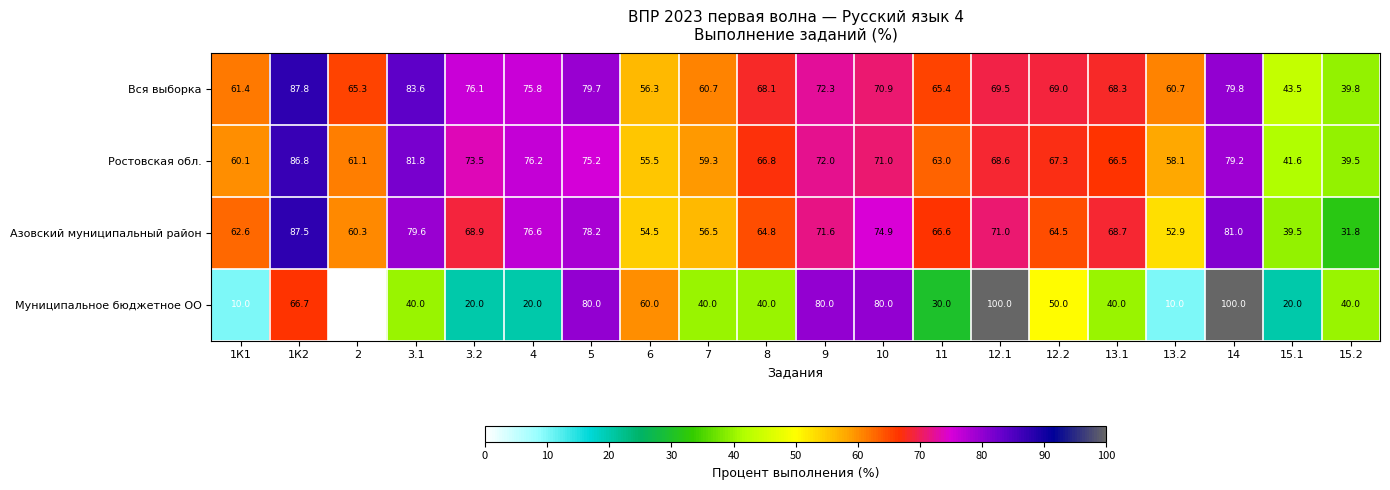

What is the difference between the Азовский муниципальный район values at 5 and 1К2?

9.3